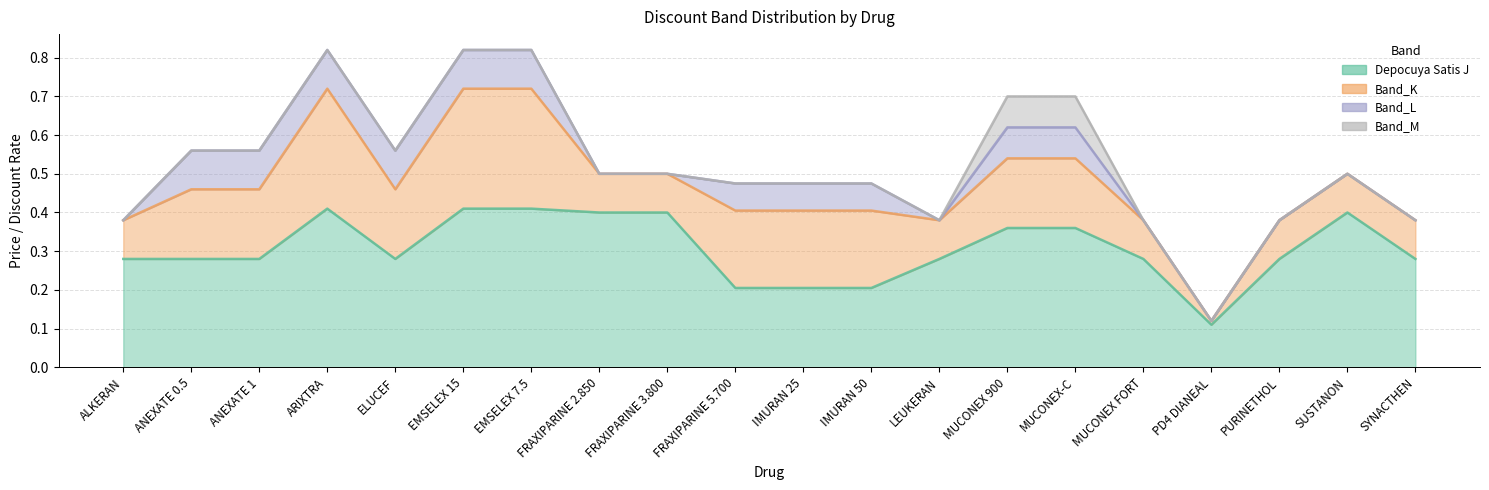

At which category is the sum across all series the highest?

ARIXTRA